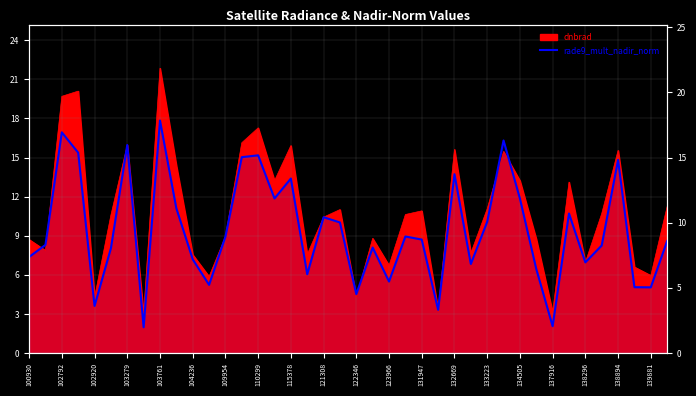

How many points are lower than both their immediate neighbors (excluding endpoints)?

12